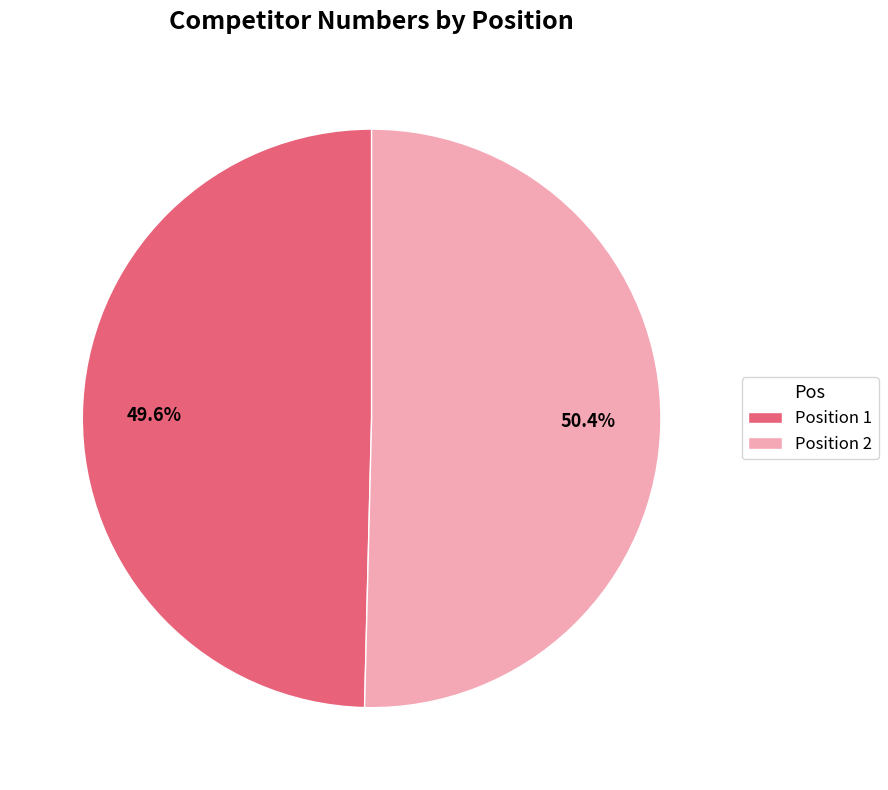

Combined, do Position 2 and Position 1 account for over 50%?

Yes